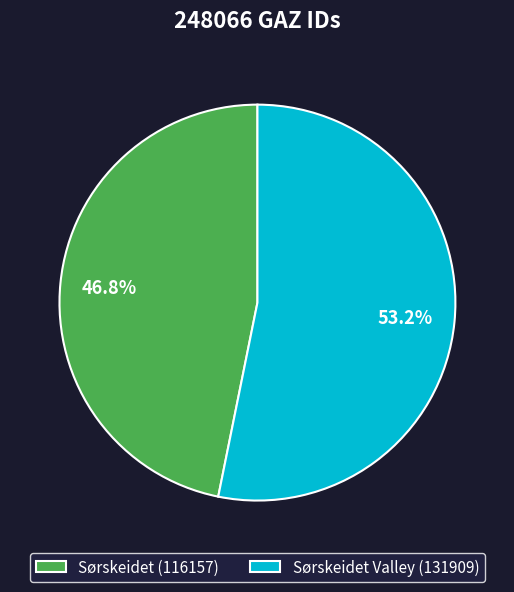

Approximately how many times larger is the value at Sørskeidet Valley (131909) compared to Sørskeidet (116157)?

1.1